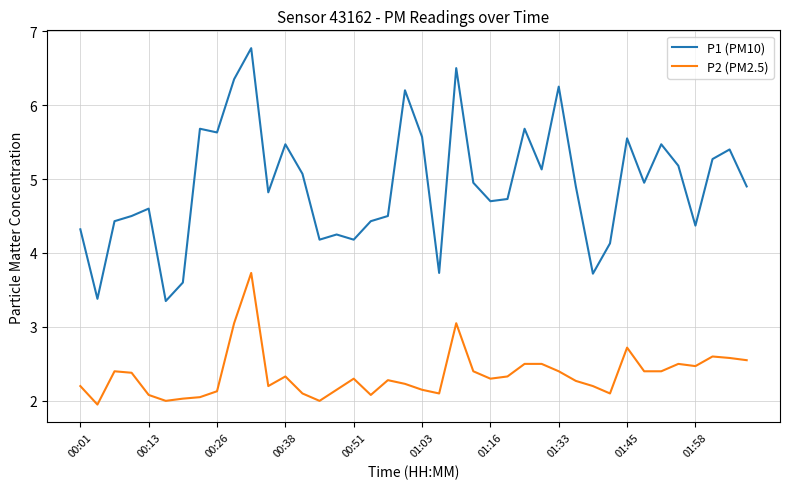

Which series has the largest total across all categories?

P1 (PM10)